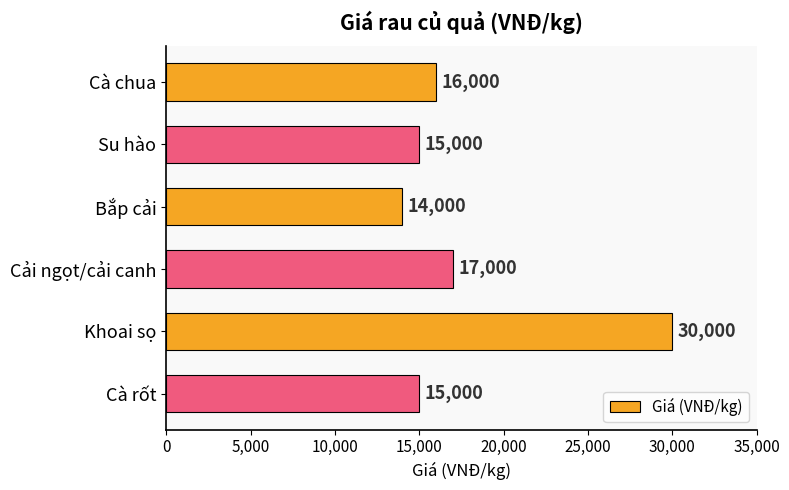

Reading top to bottom, extract all data points from this chart.

16000	15000	14000	17000	30000	15000